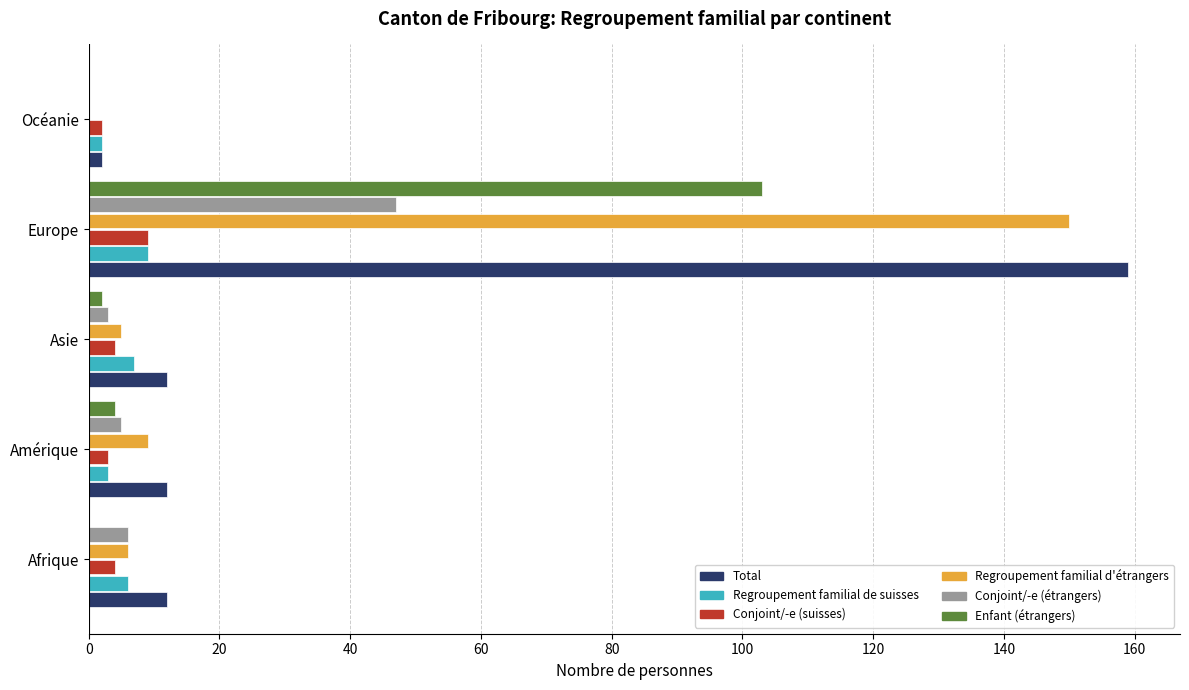

How many data points does each series have?

5